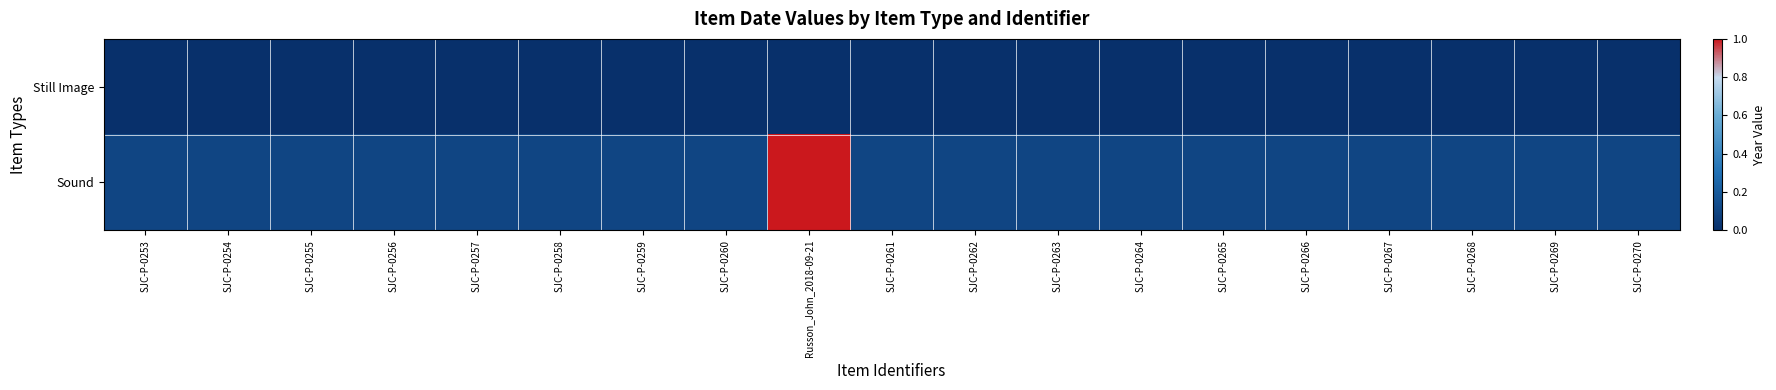

Reading left to right, list all the values displayed in this chart.

Still Image: SJC-P-0253=0.0	SJC-P-0254=0.0	SJC-P-0255=0.0	SJC-P-0256=0.0	SJC-P-0257=0.0	SJC-P-0258=0.0	SJC-P-0259=0.0	SJC-P-0260=0.0	Russon_John_2018-09-21=0.0	SJC-P-0261=0.0	SJC-P-0262=0.0	SJC-P-0263=0.0	SJC-P-0264=0.0	SJC-P-0265=0.0	SJC-P-0266=0.0	SJC-P-0267=0.0	SJC-P-0268=0.0	SJC-P-0269=0.0	SJC-P-0270=0.0
Sound: SJC-P-0253=0.1	SJC-P-0254=0.1	SJC-P-0255=0.1	SJC-P-0256=0.1	SJC-P-0257=0.1	SJC-P-0258=0.1	SJC-P-0259=0.1	SJC-P-0260=0.1	Russon_John_2018-09-21=1.0	SJC-P-0261=0.1	SJC-P-0262=0.1	SJC-P-0263=0.1	SJC-P-0264=0.1	SJC-P-0265=0.1	SJC-P-0266=0.1	SJC-P-0267=0.1	SJC-P-0268=0.1	SJC-P-0269=0.1	SJC-P-0270=0.1